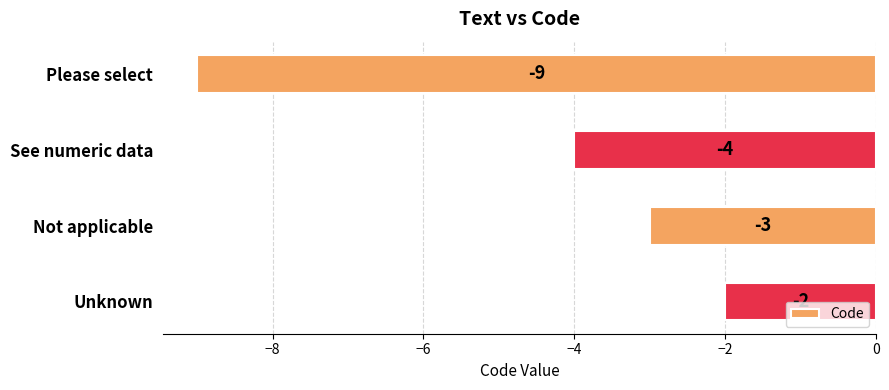

What position from the bottom is See numeric data?

3